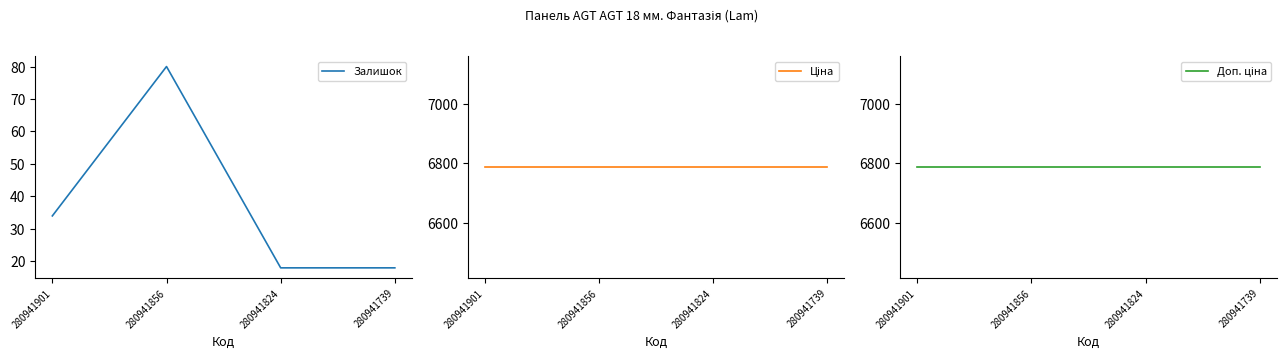

True or false: Залишок and Доп. ціна intersect in this chart.

False